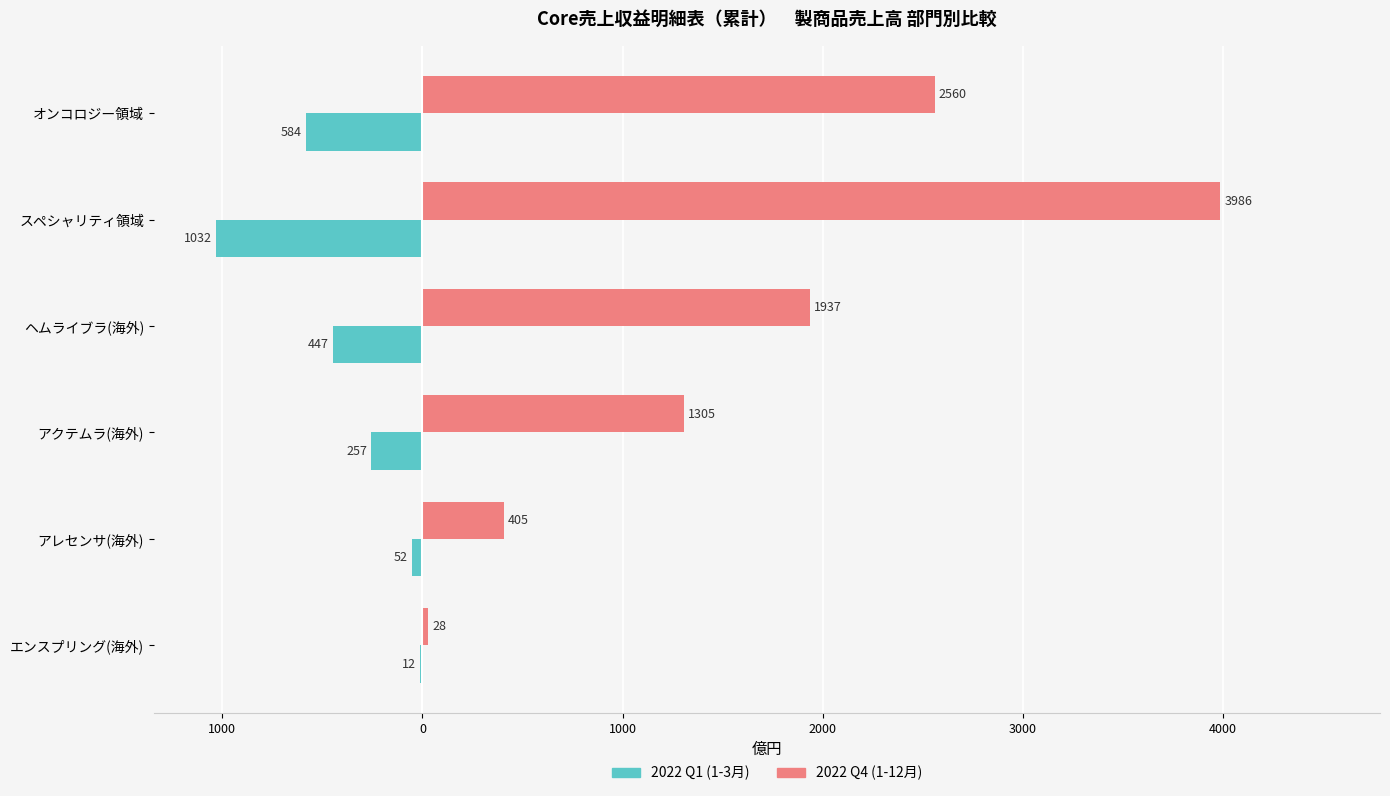

What are all the series names shown in the legend?

2022 Q1 (1-3月), 2022 Q4 (1-12月)